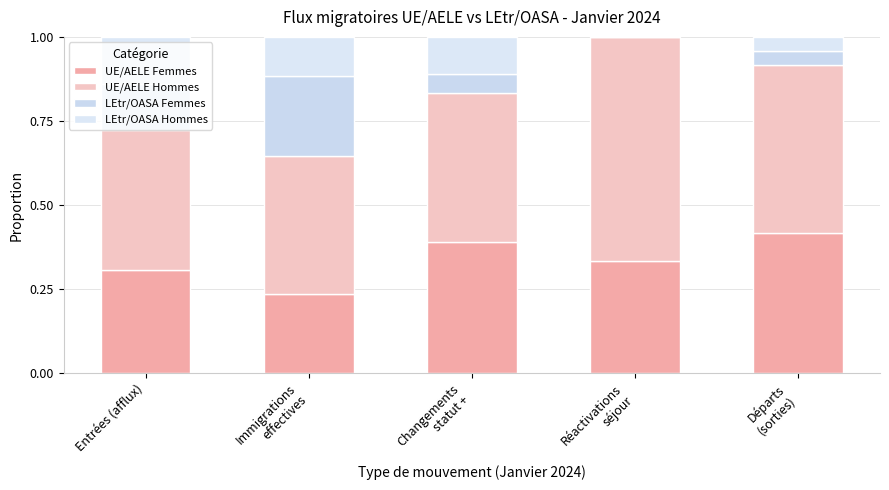

How many categories are shown in the chart?

5